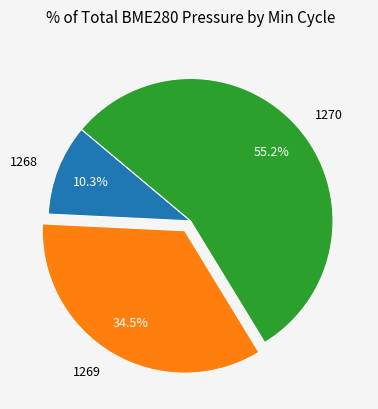

True or false: 1270 accounts for 19% of the total.

False